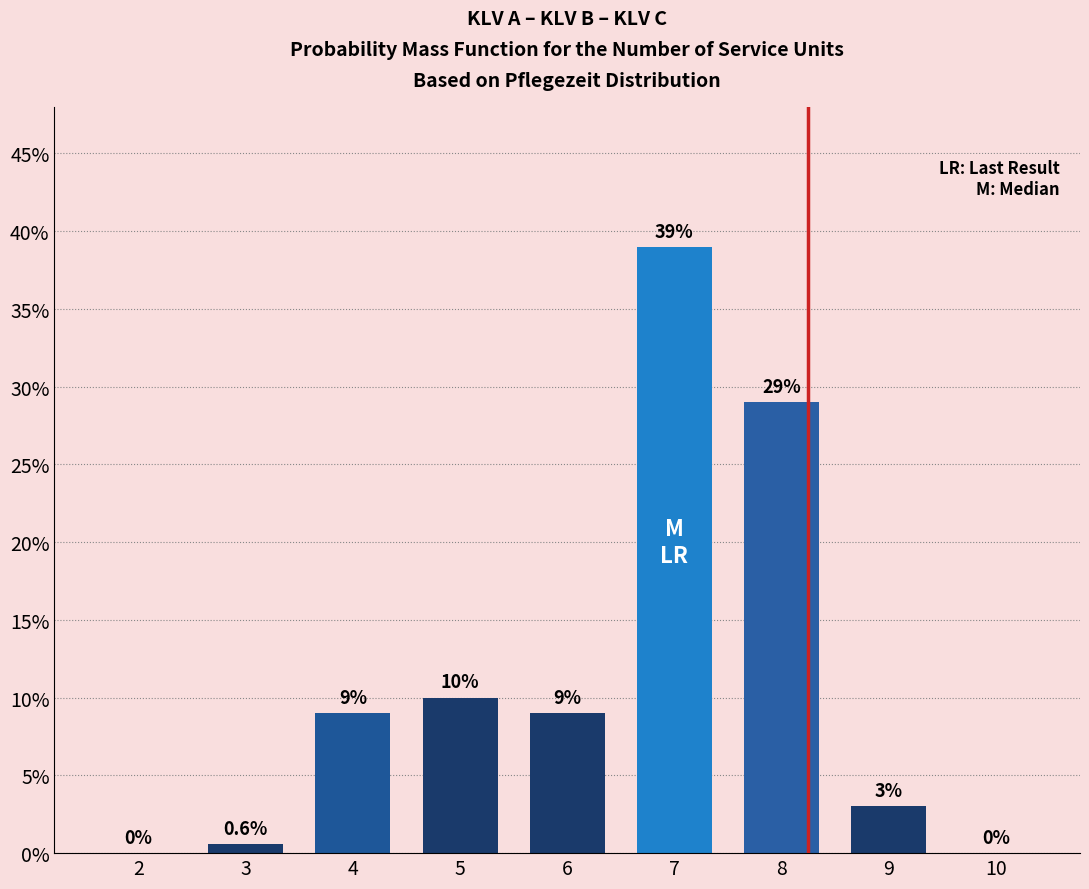

Reading right to left, extract all data points from this chart.

10=0.0	9=3.0	8=29.0	7=39.0	6=9.0	5=10.0	4=9.0	3=0.6	2=0.0